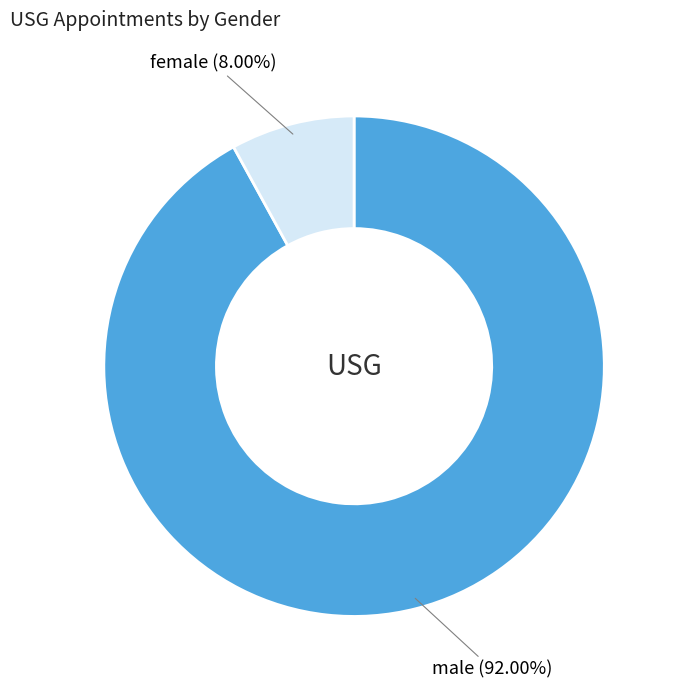

Is there a majority slice in this chart?

Yes